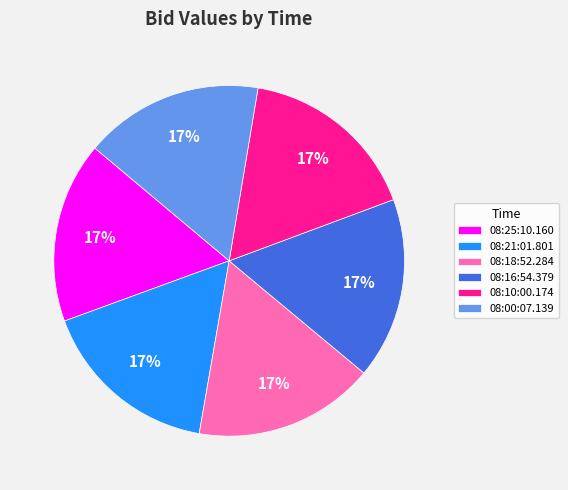

How many segments does this pie chart have?

6